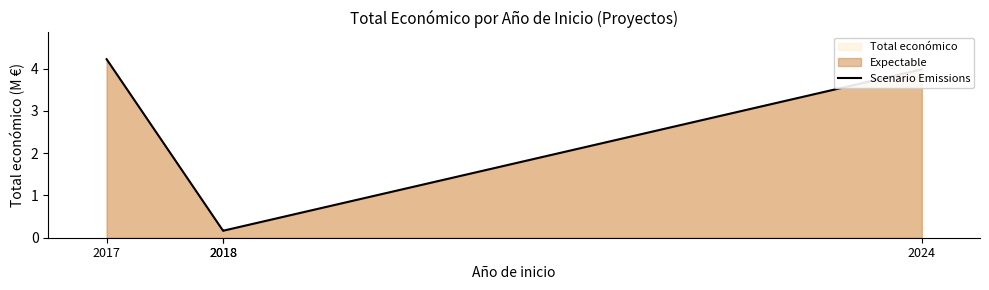

How many values exceed 3?

2